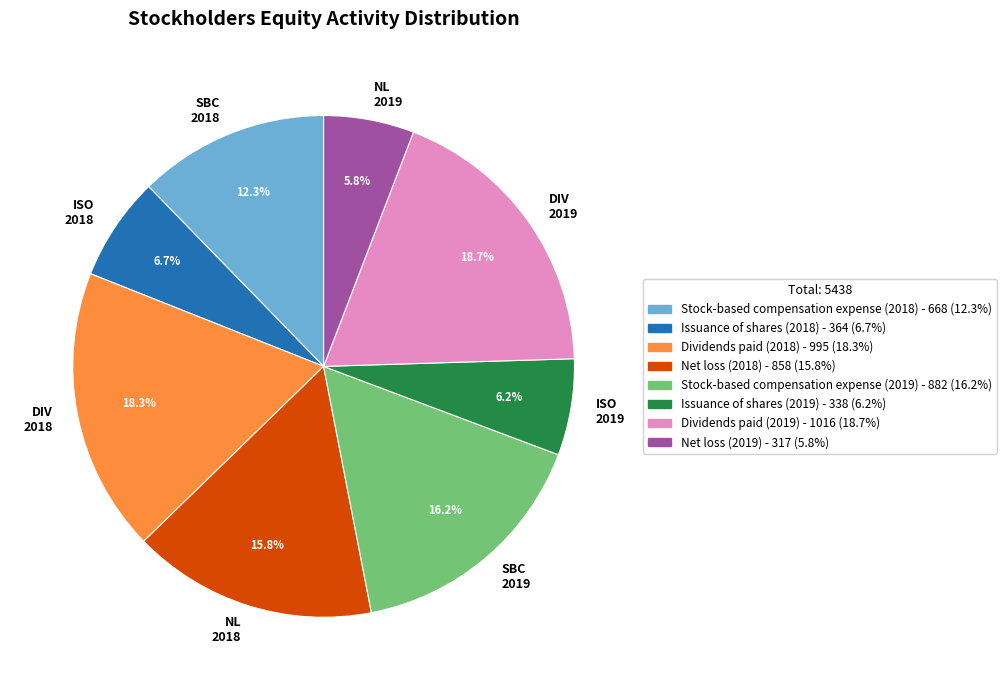

What is the ratio of the value at DIV 2018 to the value at ISO 2018?

2.7